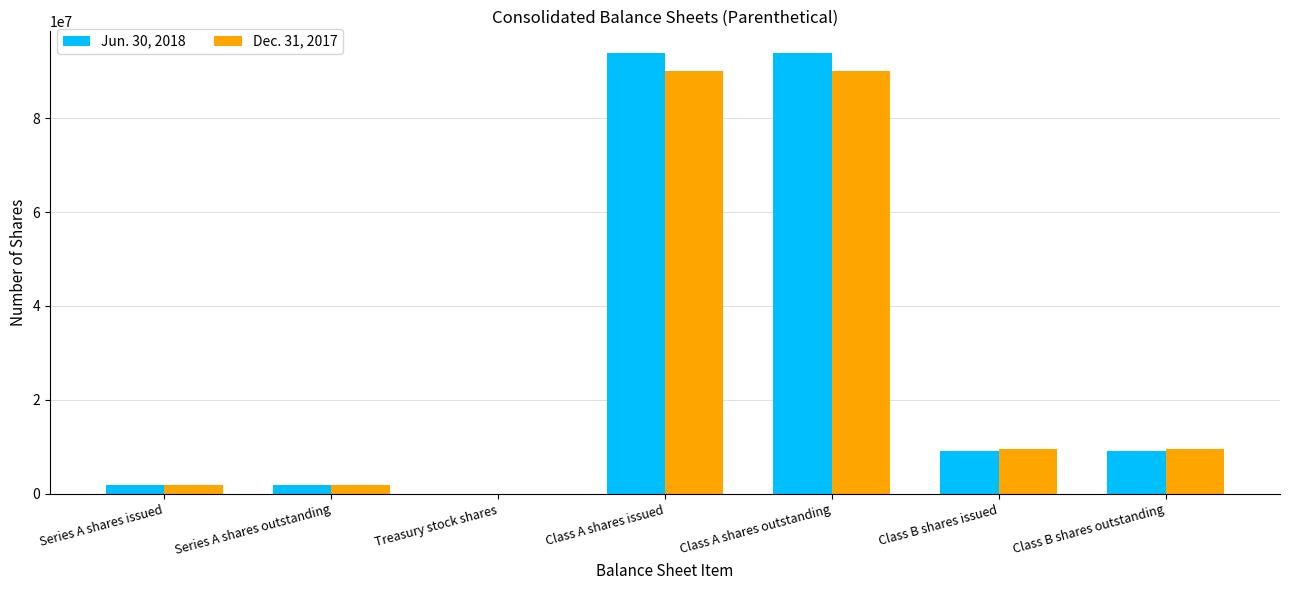

True or false: Dec. 31, 2017 has a value of 119034864 at Class A shares issued.

False